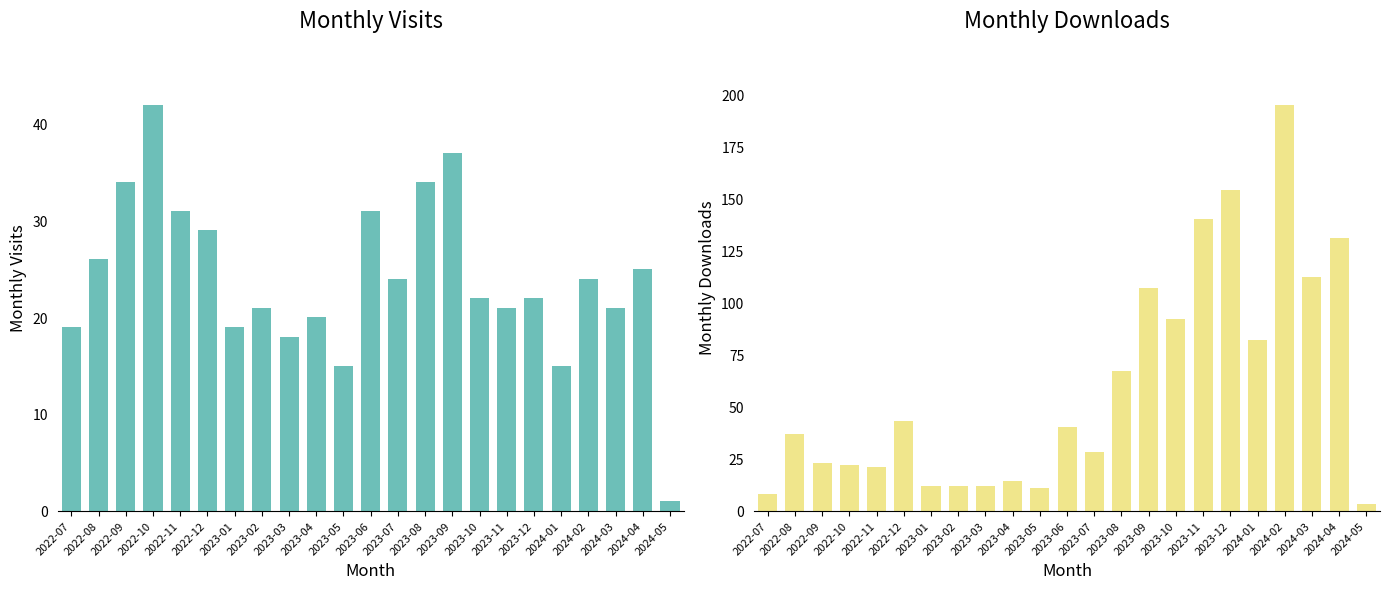

Is it true that monthly_visit equals 38 at 2023-12?

False